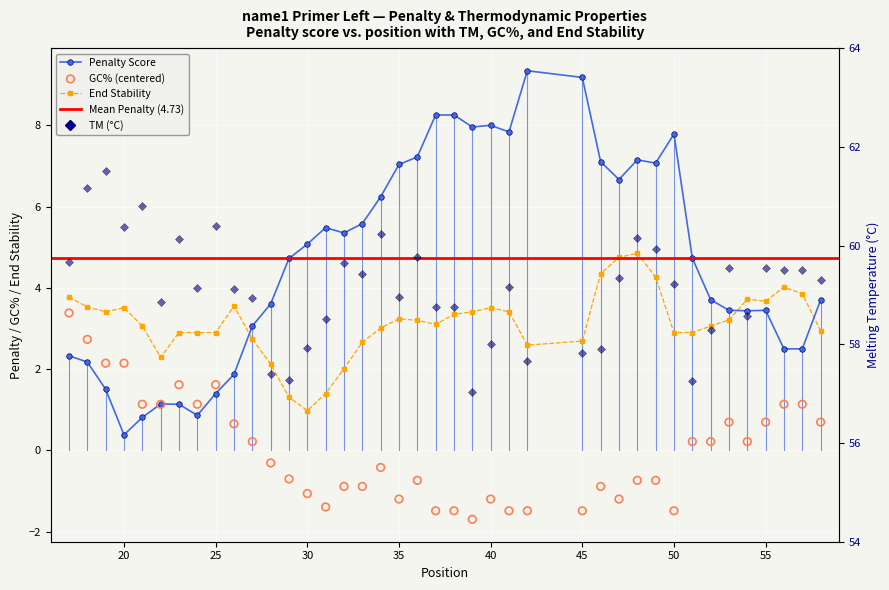

Is the value of pen at 28 greater than the value of PRIMER_LEFT_0_END_STABILITY at 24?

Yes